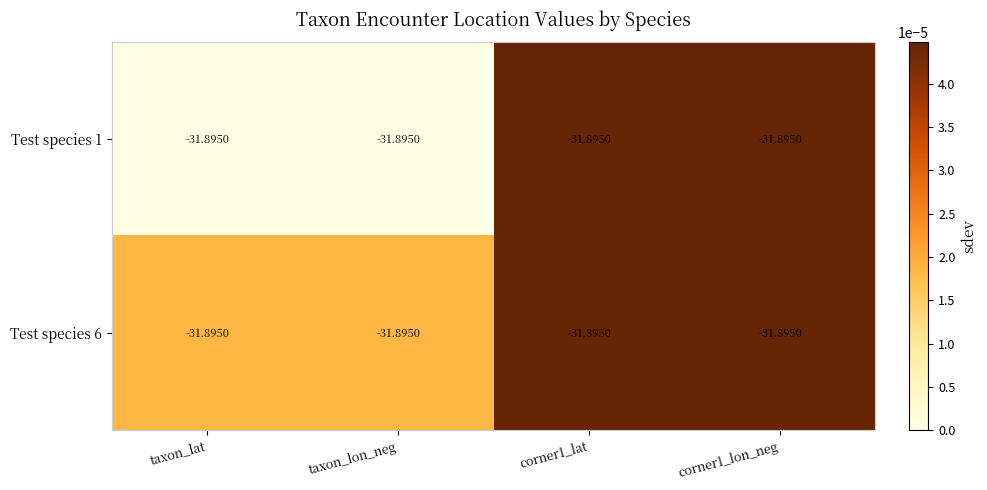

Rank the series by their average value, from highest to lowest.

Test species 6, Test species 1